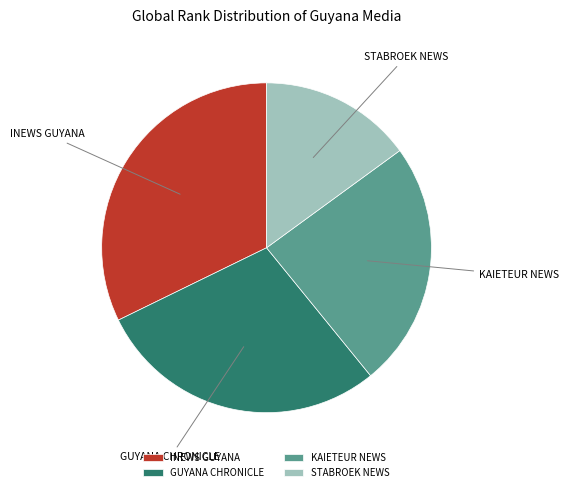

Rank the categories by value from highest to lowest.

INEWS GUYANA, GUYANA CHRONICLE, KAIETEUR NEWS, STABROEK NEWS